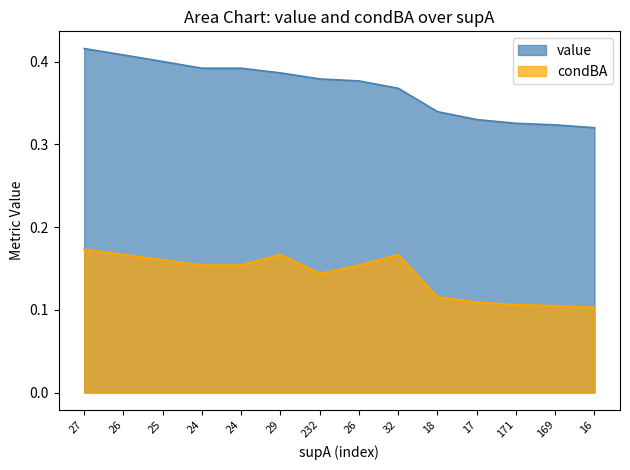

What is the minimum value for value?

0.3